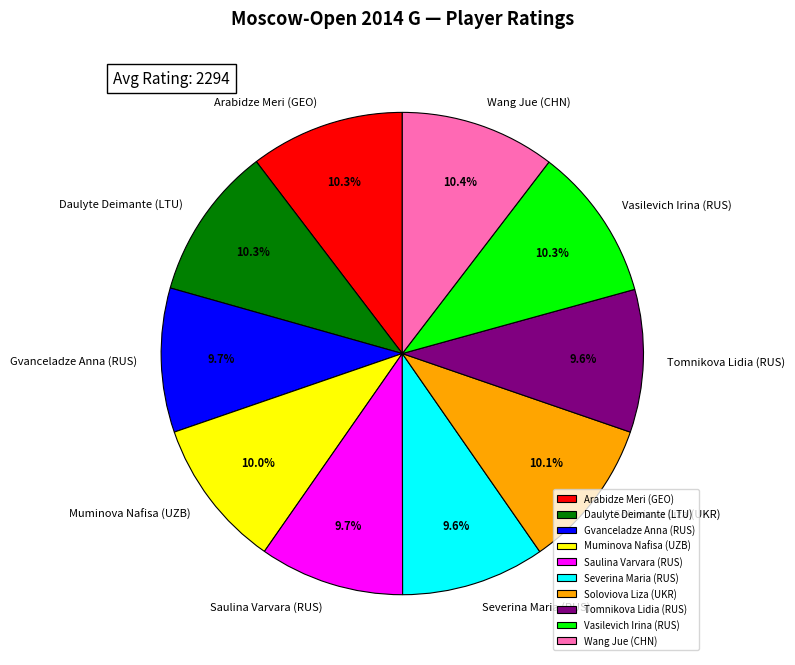

The Gvanceladze Anna (RUS) slice represents 2% of the pie. True or false?

False